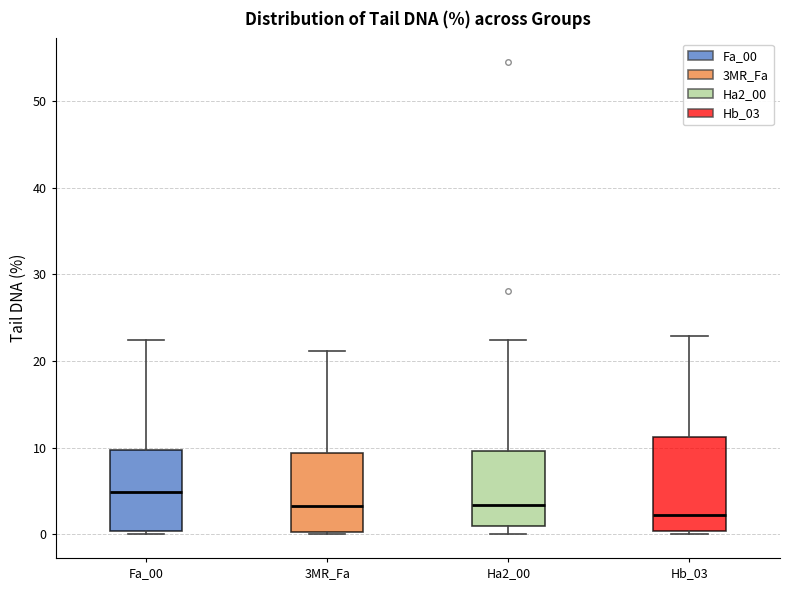

Comparing the boxes themselves (not the whiskers), which one is the tallest?

Hb_03